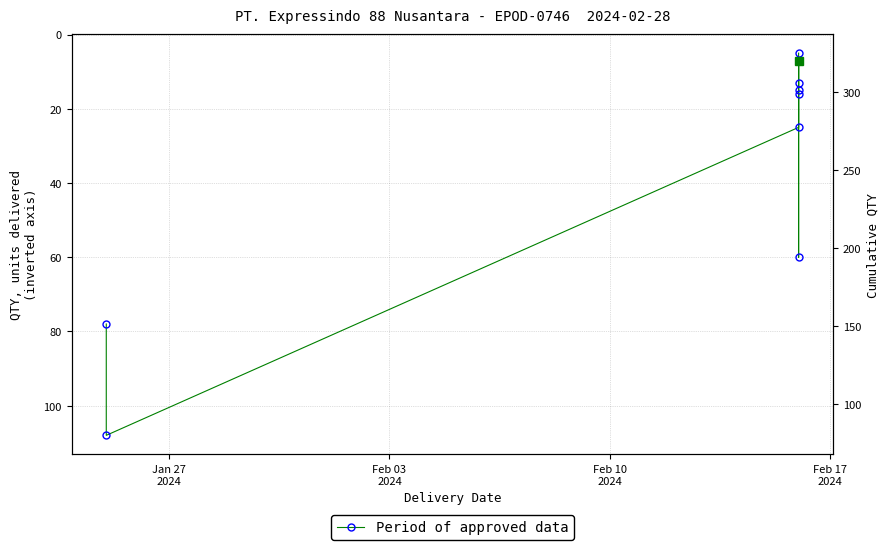

What is the smallest value displayed?

5